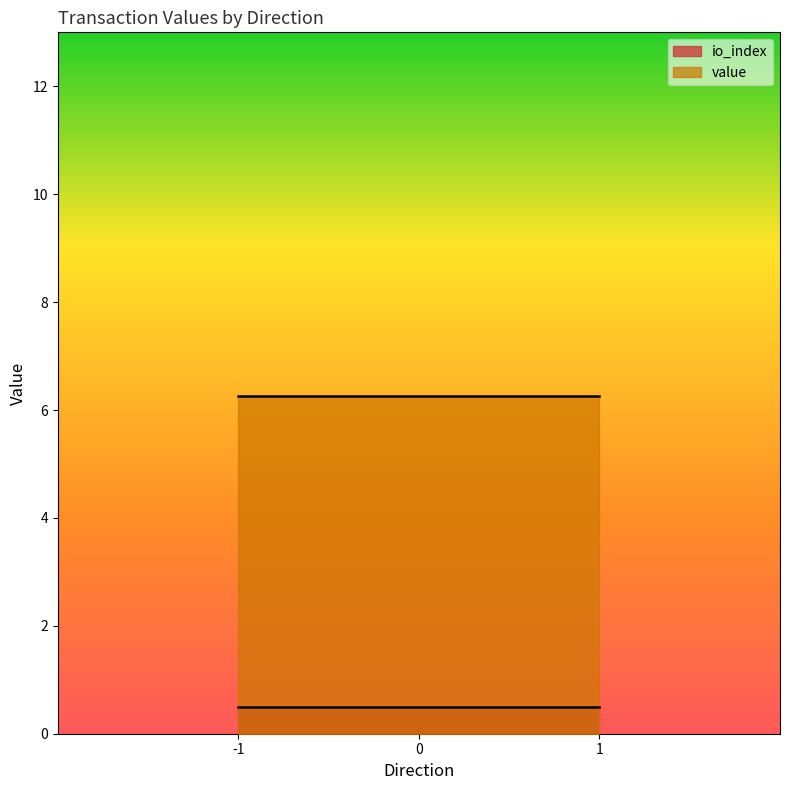

At 1, list the series in order from smallest to largest.

io_index, value